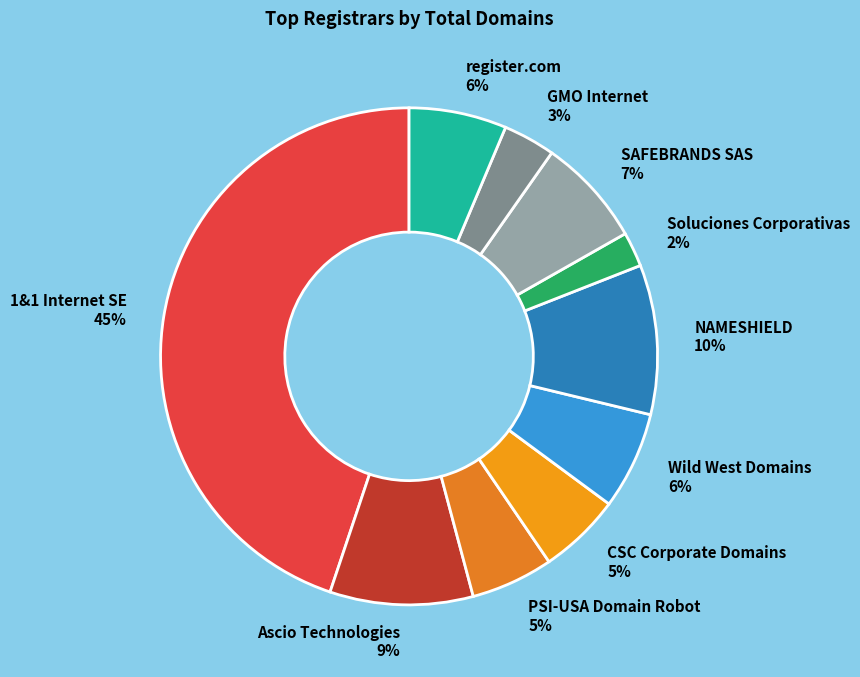

True or false: Wild West Domains accounts for 12% of the total.

False